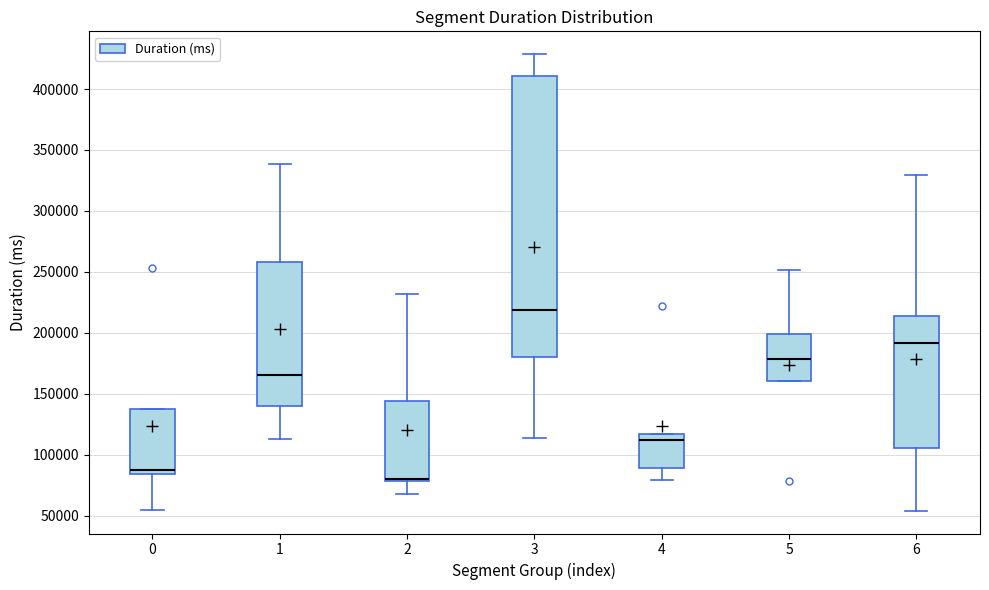

Where is the upper edge of the box at x = 3 on the y-axis? The values are not printed on the chart, so give them approximately, as read against the axis.

410000